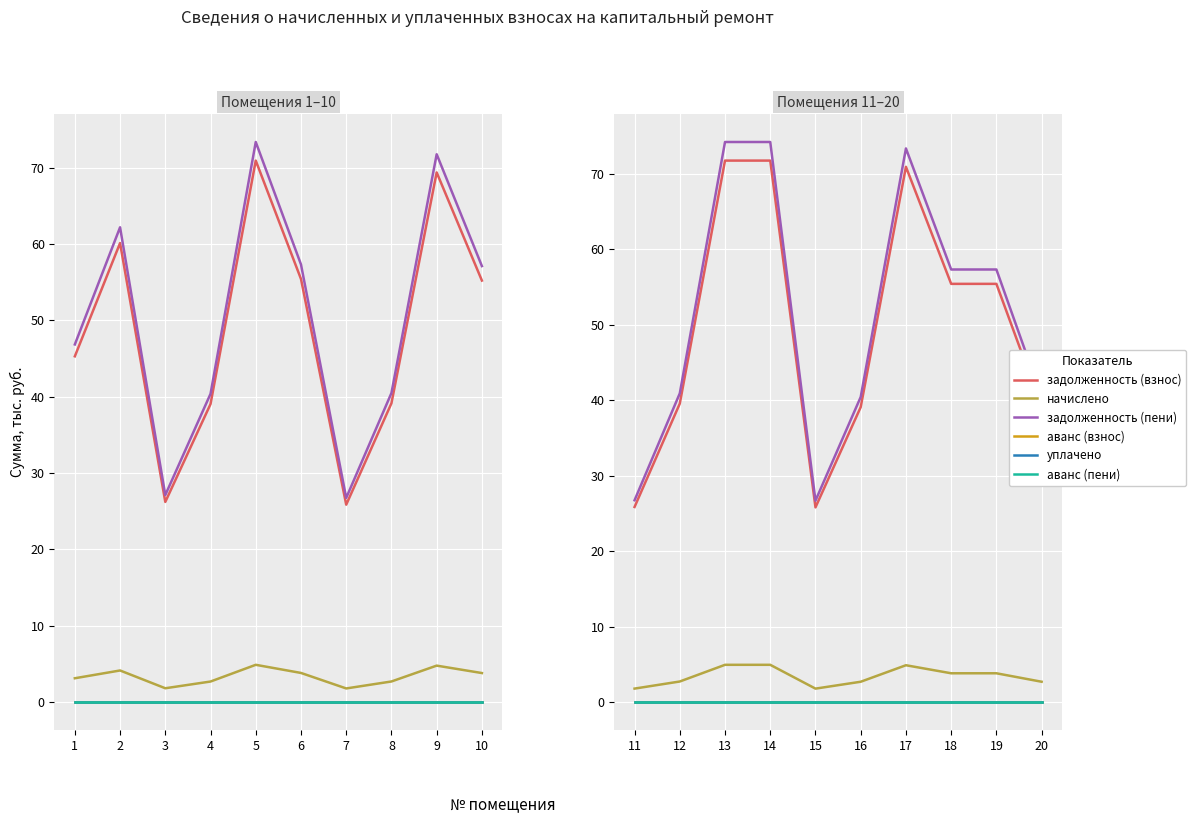

What is the difference between the maximum and second lowest values in the задолженность (взнос) series?

45.9